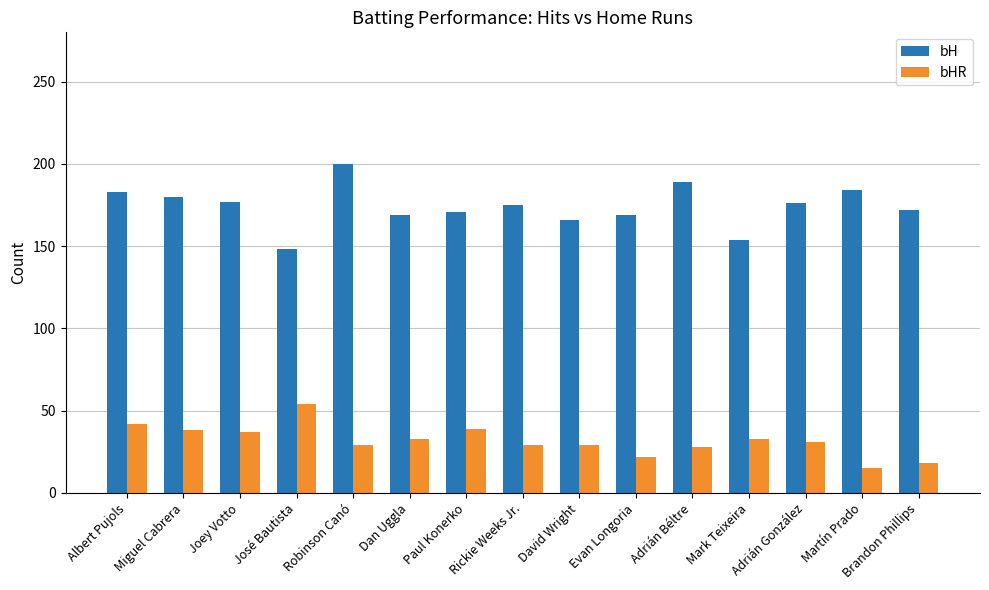

What is the average value of the bHR series?

32